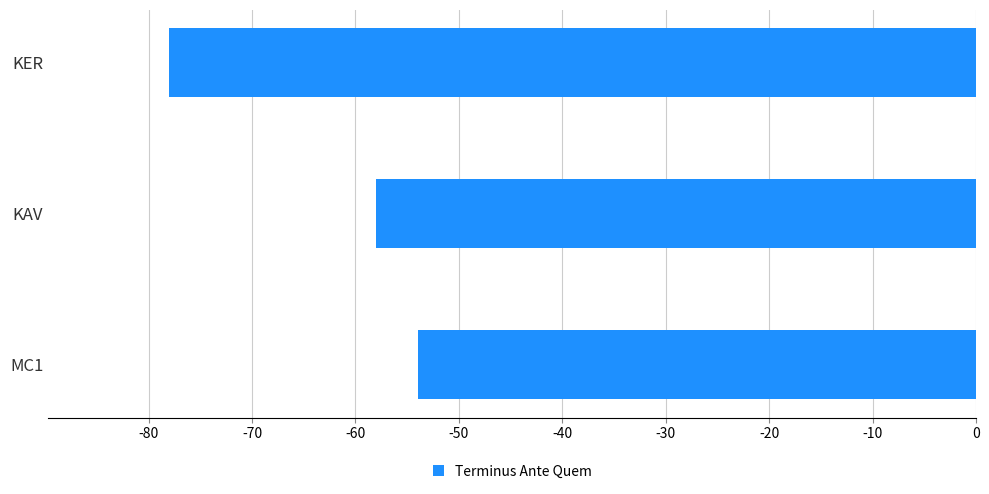

Rank the categories by value from highest to lowest.

MC1, KAV, KER